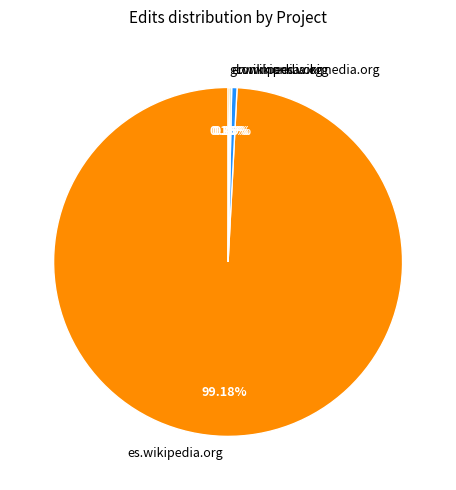

True or false: commons.wikimedia.org accounts for 0% of the total.

True